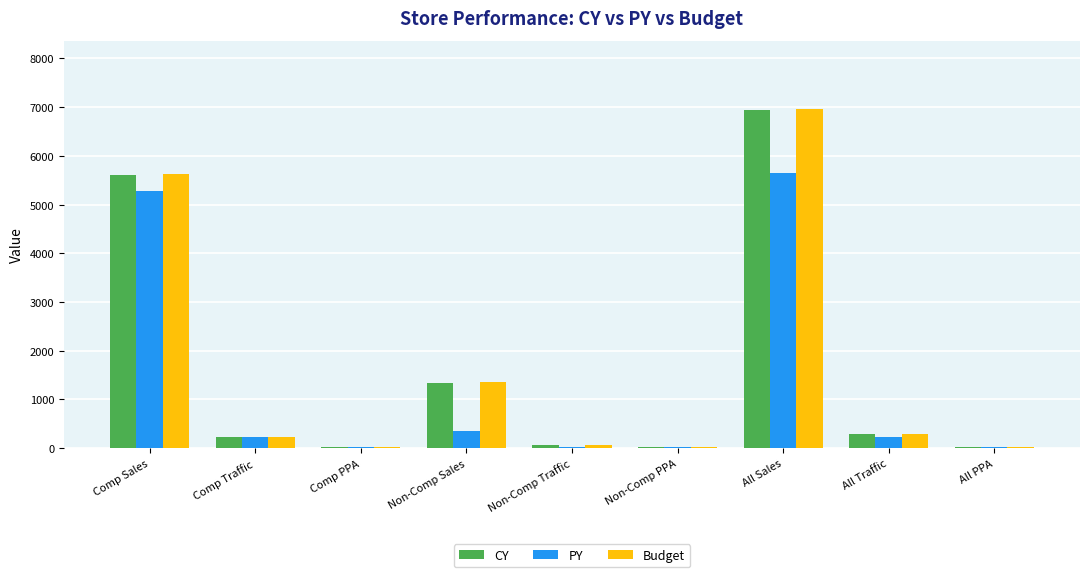

What is the sum of all PY values?

11830.4